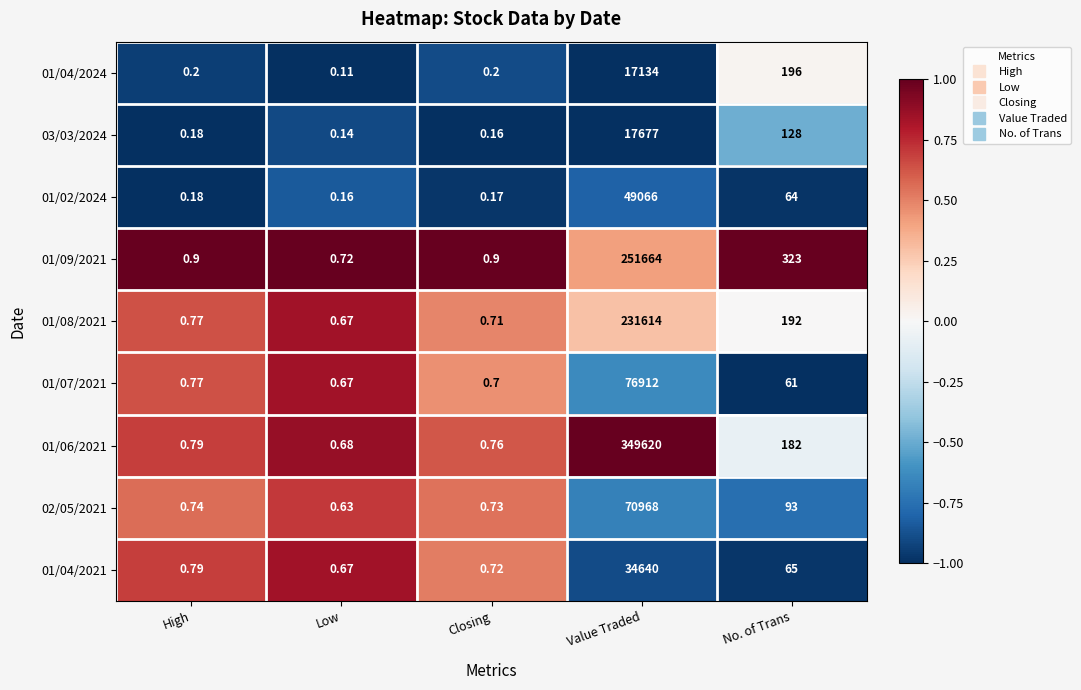

List the labels in order of 01/07/2021 value, largest first.

Value Traded, No. of Trans, High, Closing, Low